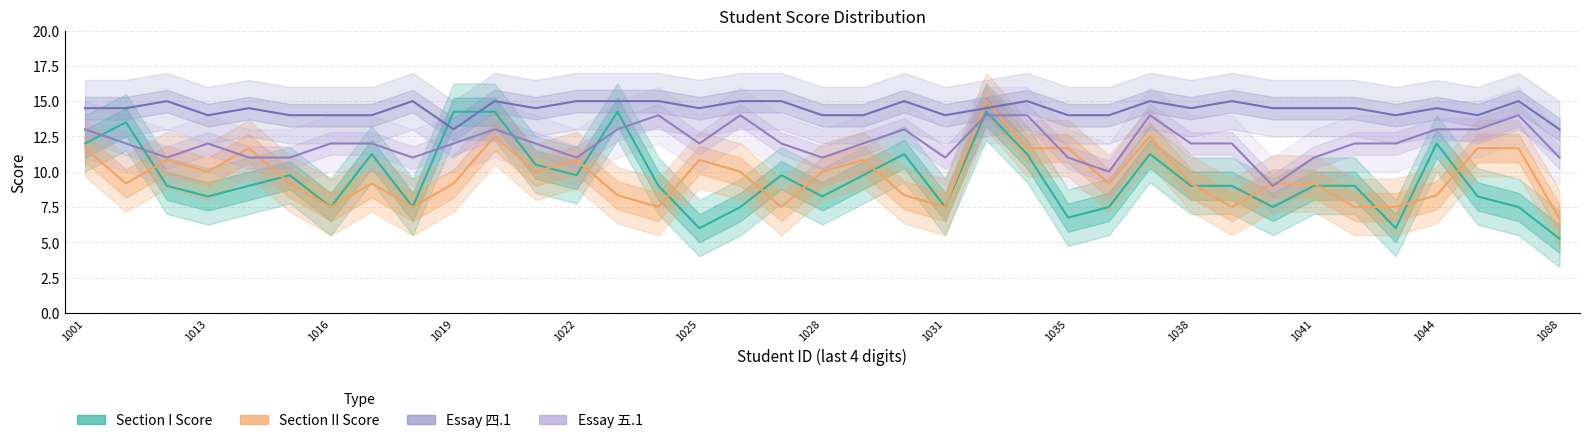

How many lines are shown in the chart?

4